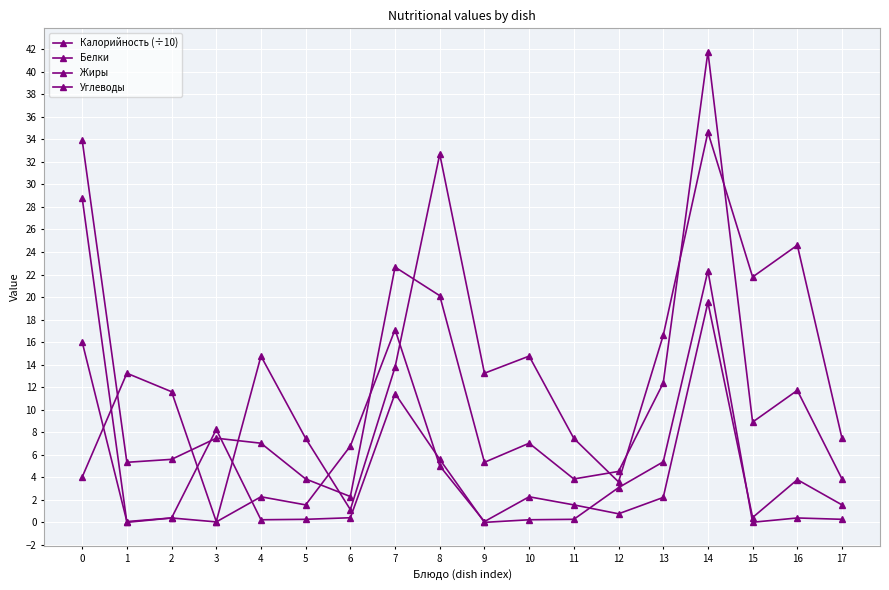

List the series in order of their peak value, lowest first.

Белки, Жиры, Углеводы, Калорийность (÷10)